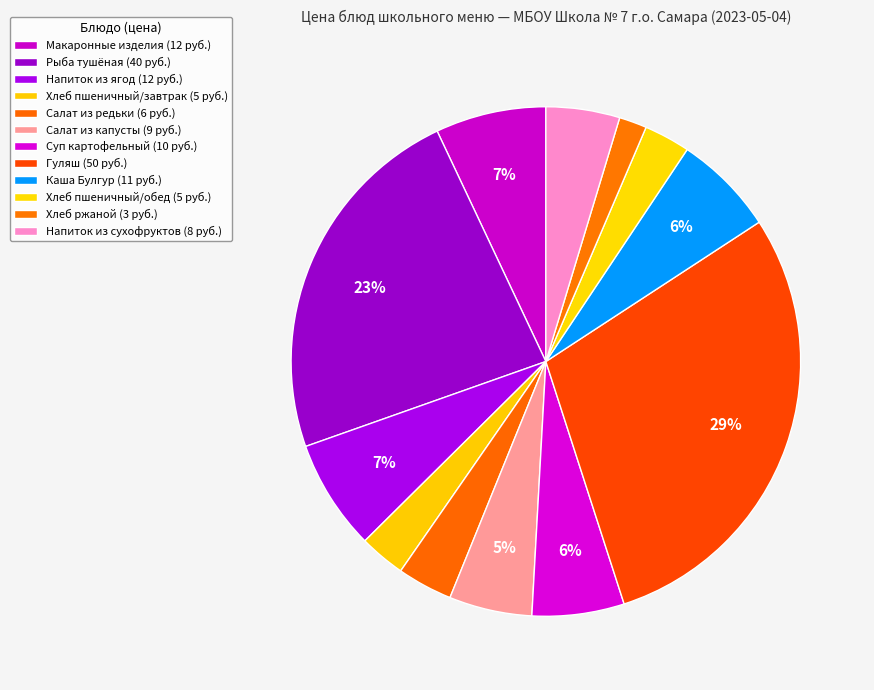

How many segments does this pie chart have?

12